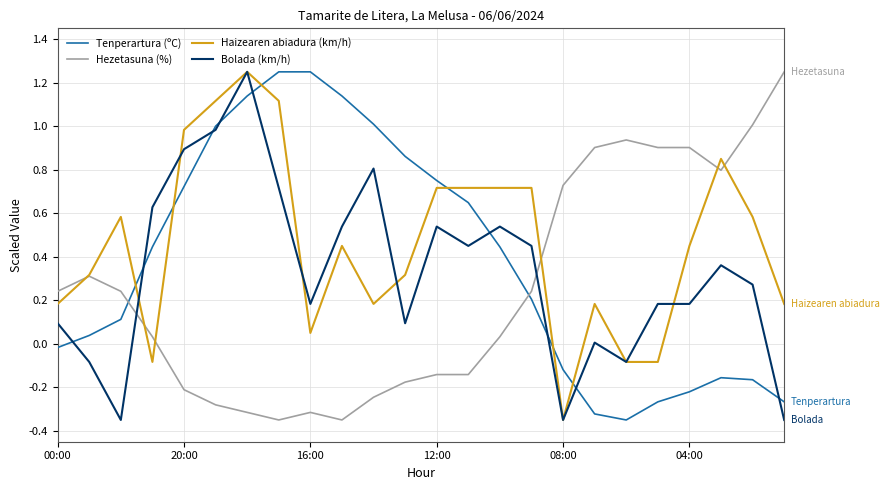

Which series has the largest total across all categories?

Haizearen abiadura (km/h)